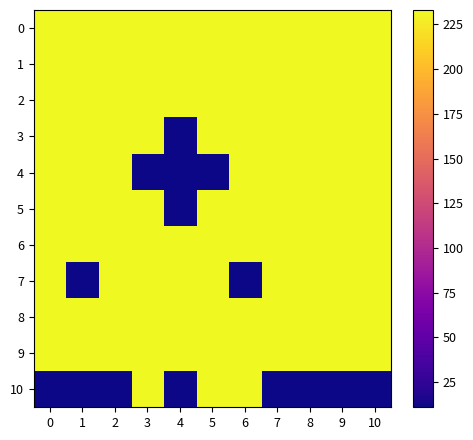

How many data points does each series have?

11